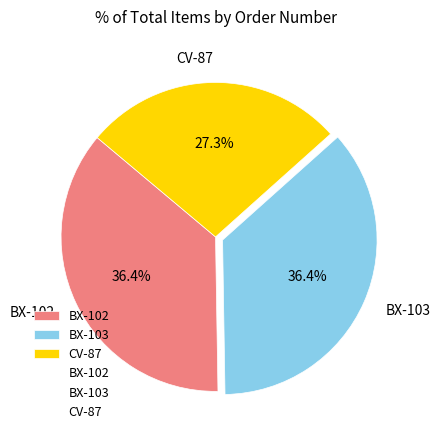

What is the ratio of the value at BX-102 to the value at BX-103?

1.0